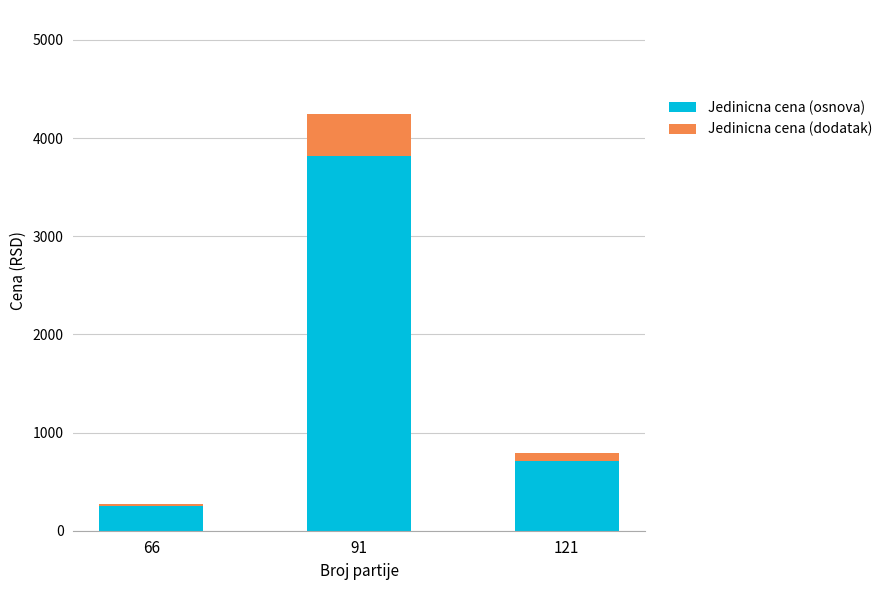

The Jedinicna cena (osnova) series shows 170.7 at 121. True or false?

False